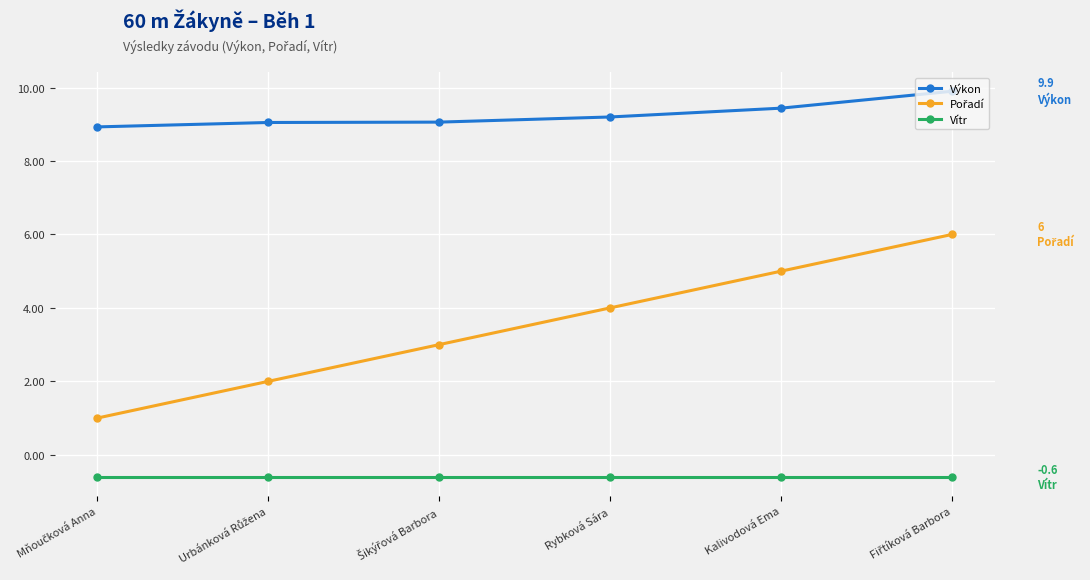

True or false: Vítr and Výkon intersect in this chart.

False